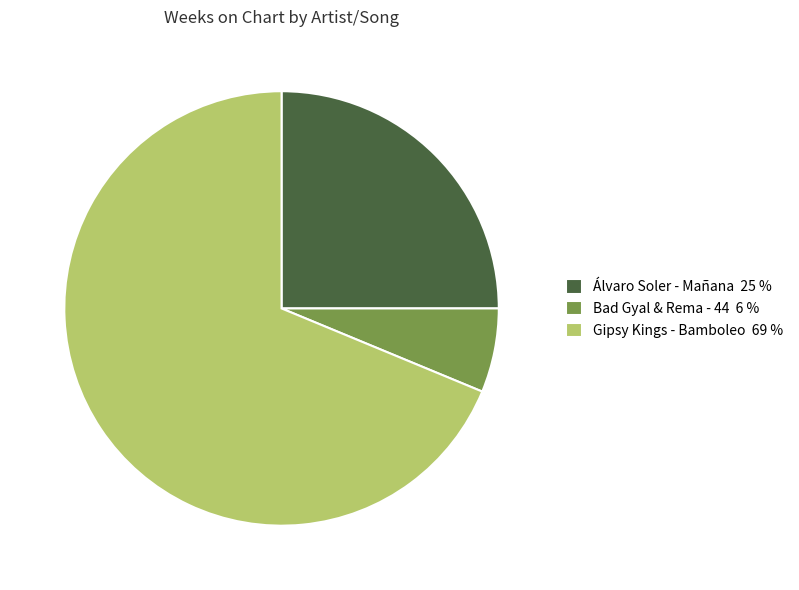

Rank the categories by value from lowest to highest.

Bad Gyal & Rema - 44, Álvaro Soler - Mañana, Gipsy Kings - Bamboleo